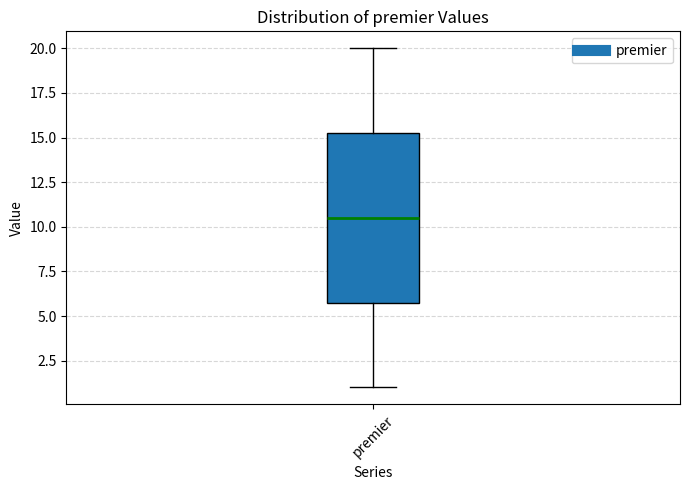

Where is the upper edge of the box for premier on the y-axis? The values are not printed on the chart, so give them approximately, as read against the axis.

15.5